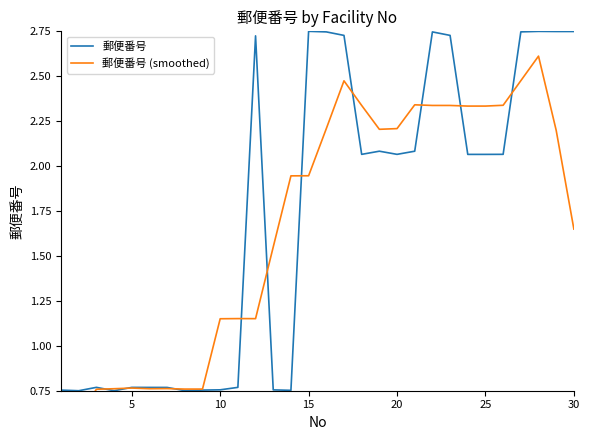

Which series has the largest total across all categories?

郵便番号